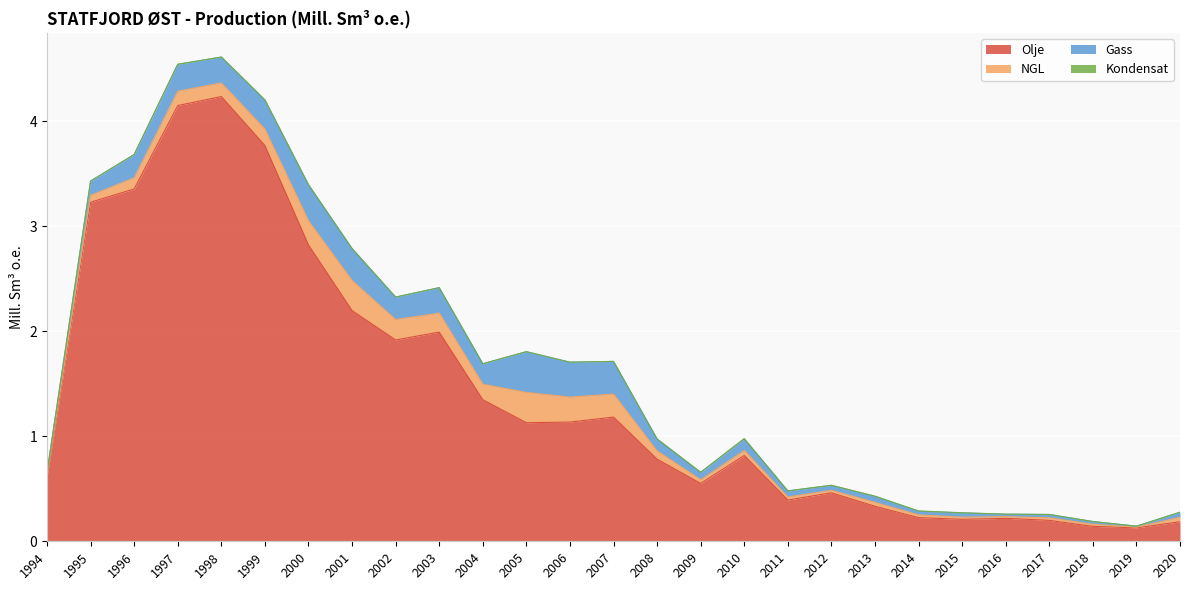

What are all the series names shown in the legend?

Olje, NGL, Gass, Kondensat